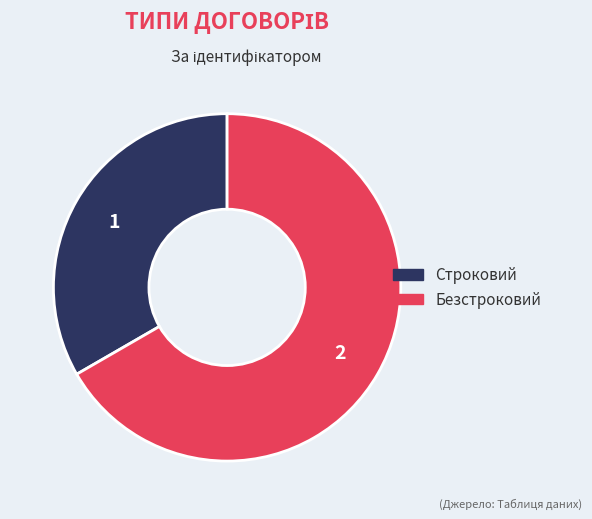

Is Строковий the majority of the pie?

No